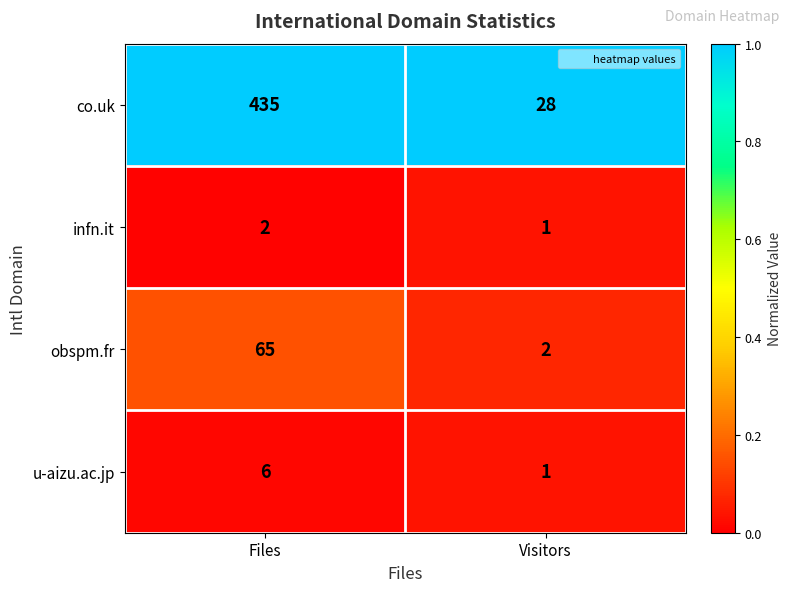

True or false: infn.it has a value of 1 at Files.

False